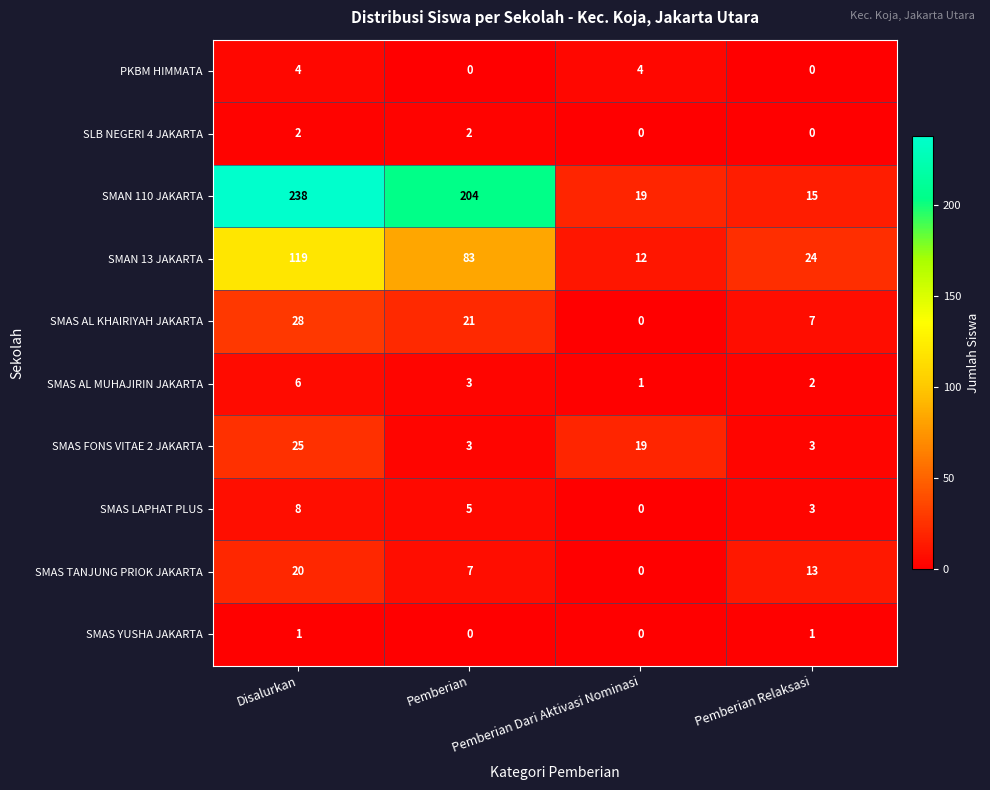

What is the sum of all SMAS AL MUHAJIRIN JAKARTA values?

12